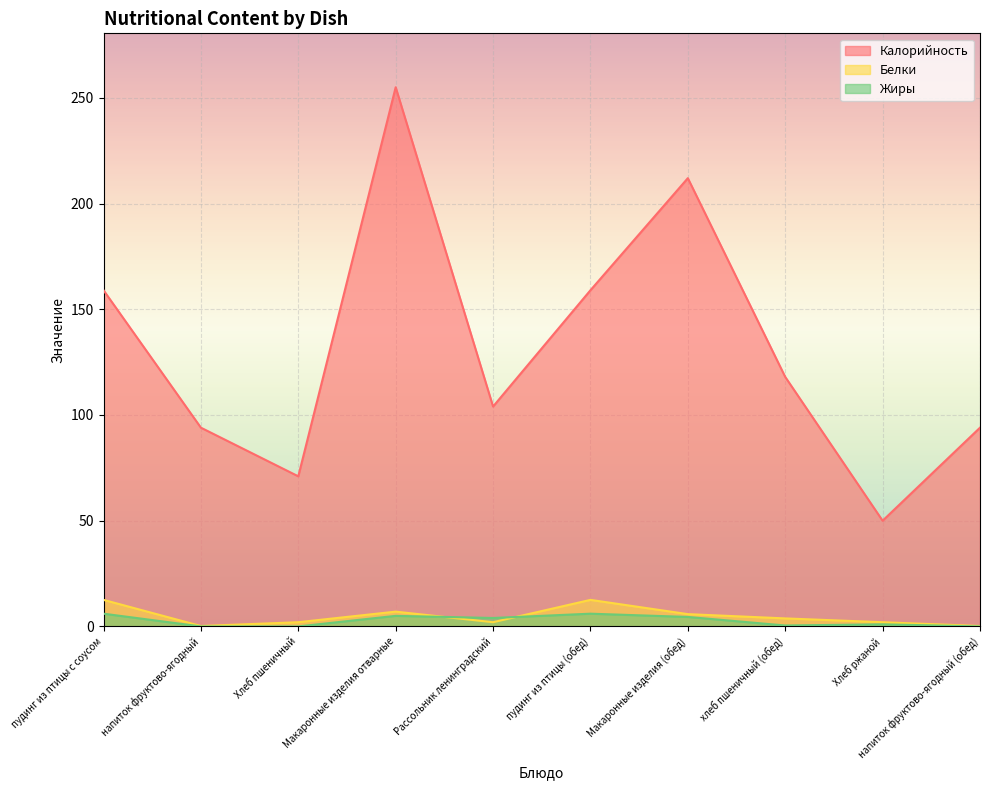

How many data points in Белки are above 3?

5